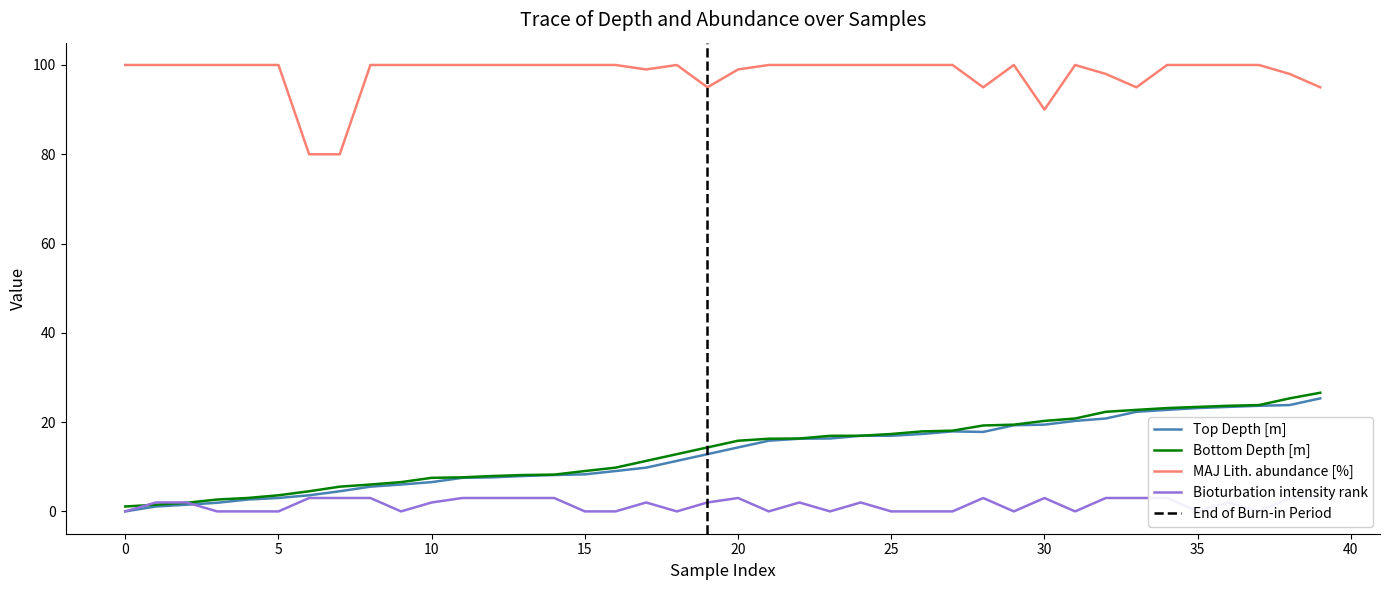

True or false: Top Depth [m] and MAJ Lith. abundance [%] cross at least once.

False